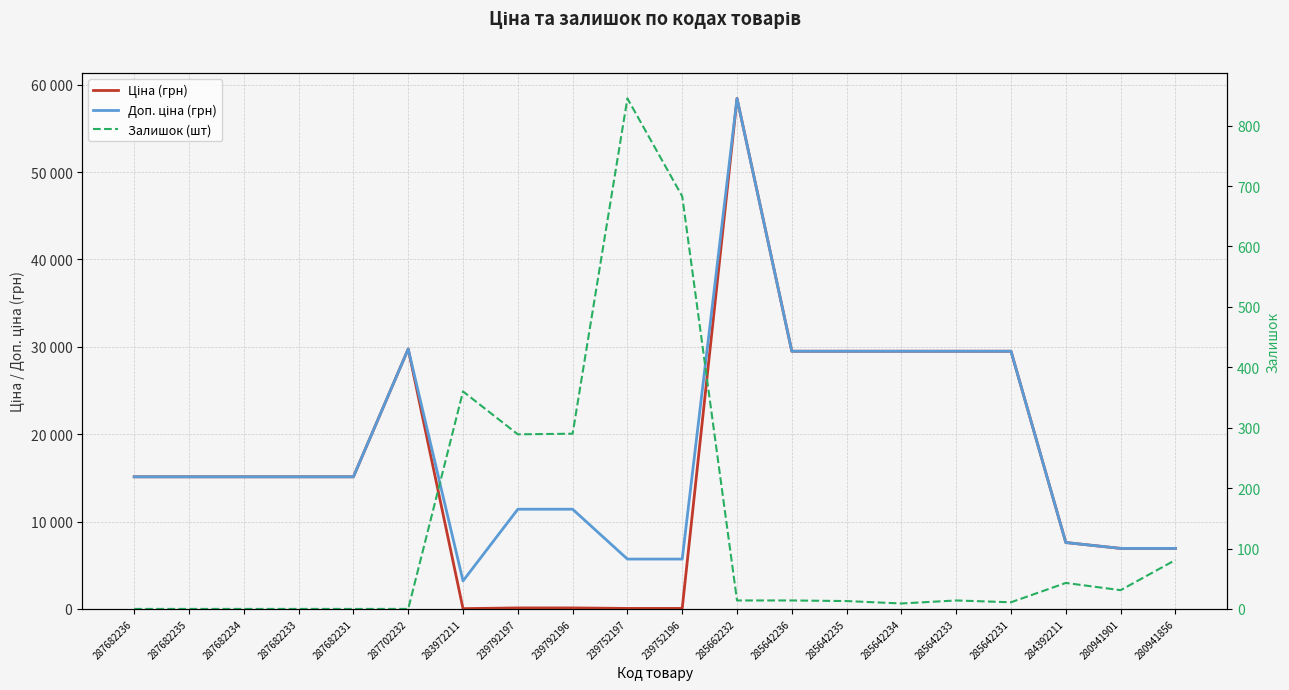

How many lines are shown in the chart?

3